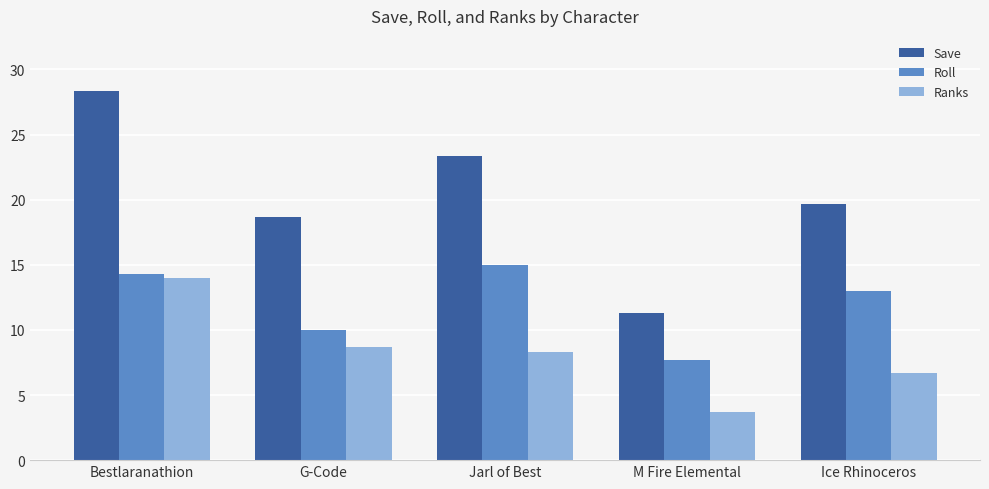

Reading left to right, extract all data points from this chart.

Save: 28.3	18.7	23.3	11.3	19.7
Roll: 14.3	10.0	15.0	7.7	13.0
Ranks: 14.0	8.7	8.3	3.7	6.7